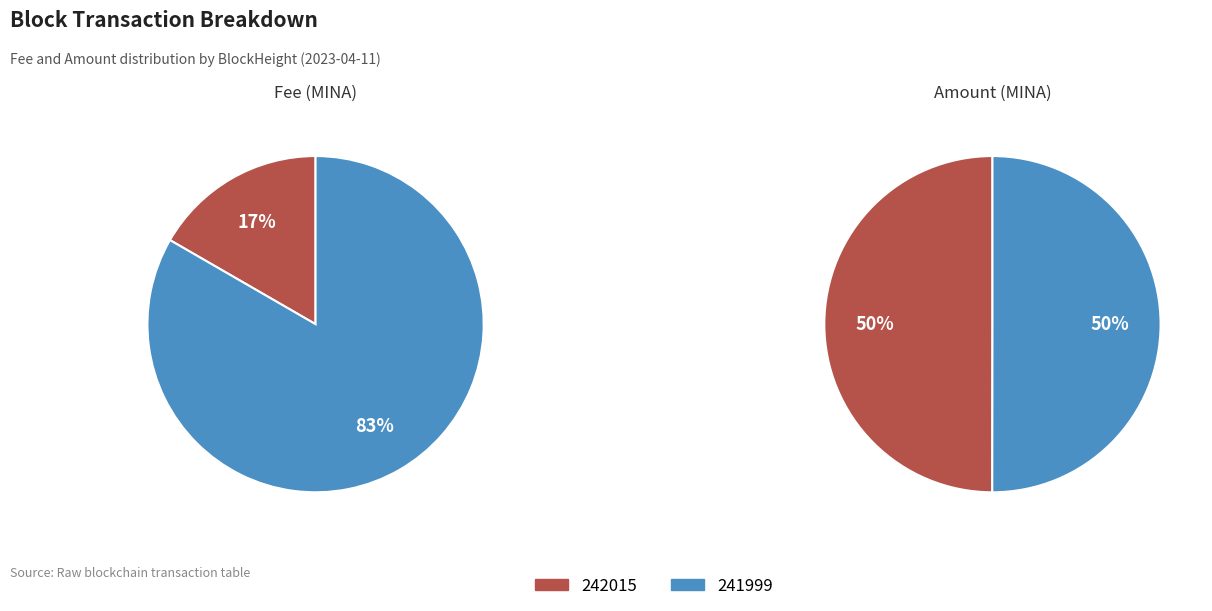

Does 242015 account for over 50% of the chart?

No